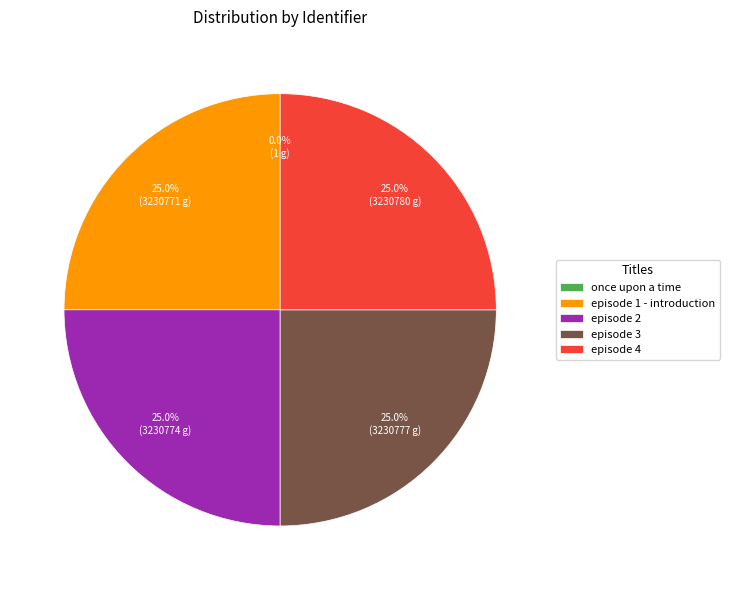

What percentage do episode 2 and episode 1 - introduction together represent?

50.0%